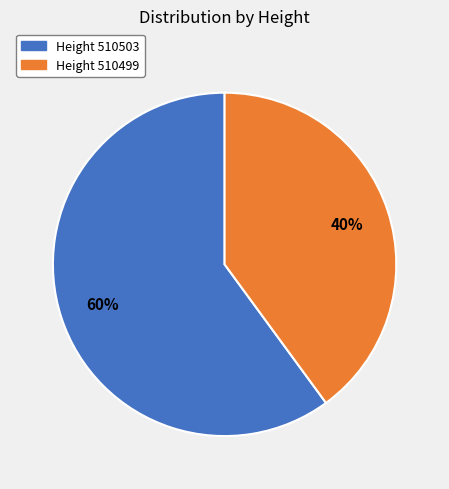

To the nearest percent, what is the difference between the largest and smallest slice percentages?

20%